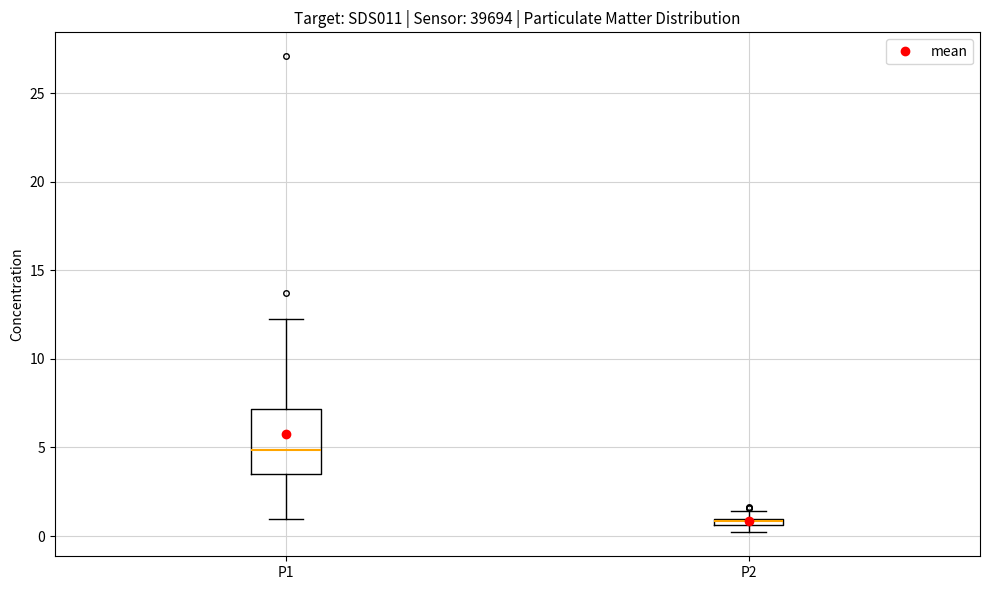

Where does the lower whisker of the box for P1 end on the y-axis? The values are not printed on the chart, so give them approximately, as read against the axis.

1.0